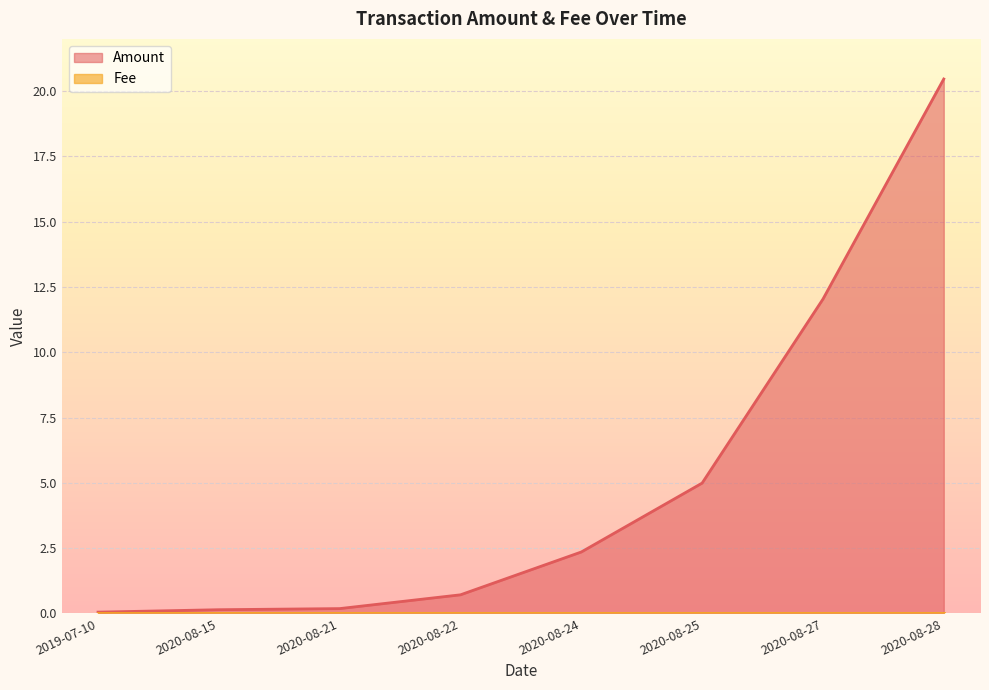

True or false: the data has more than 2 interior local peaks.

False